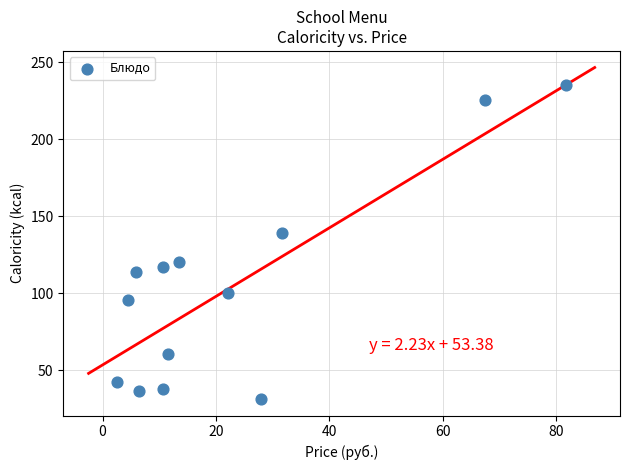

What Y value in the scatter plot is closest to 133?

139.4